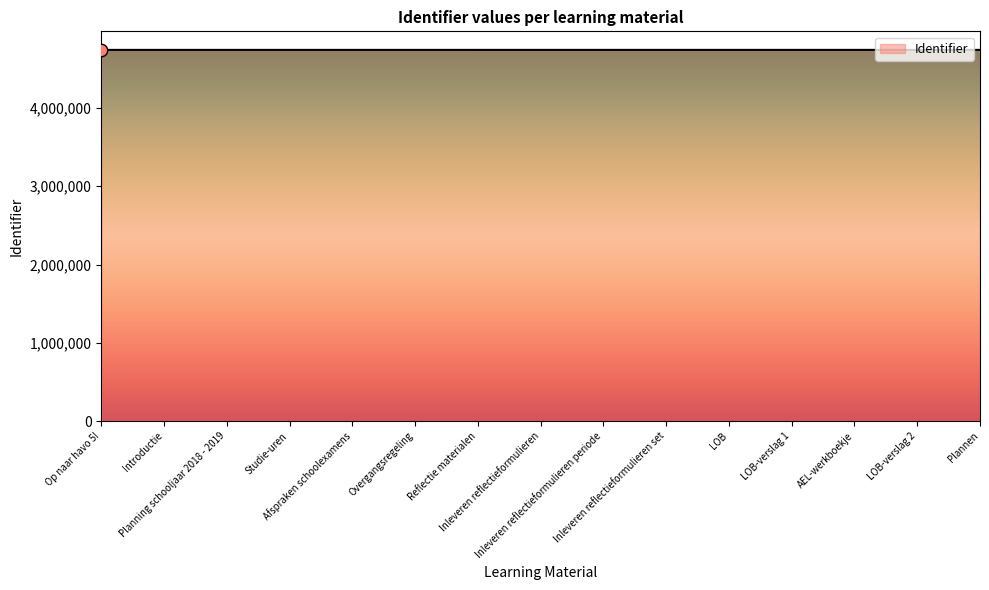

What is the minimum value shown in the chart?

4742147